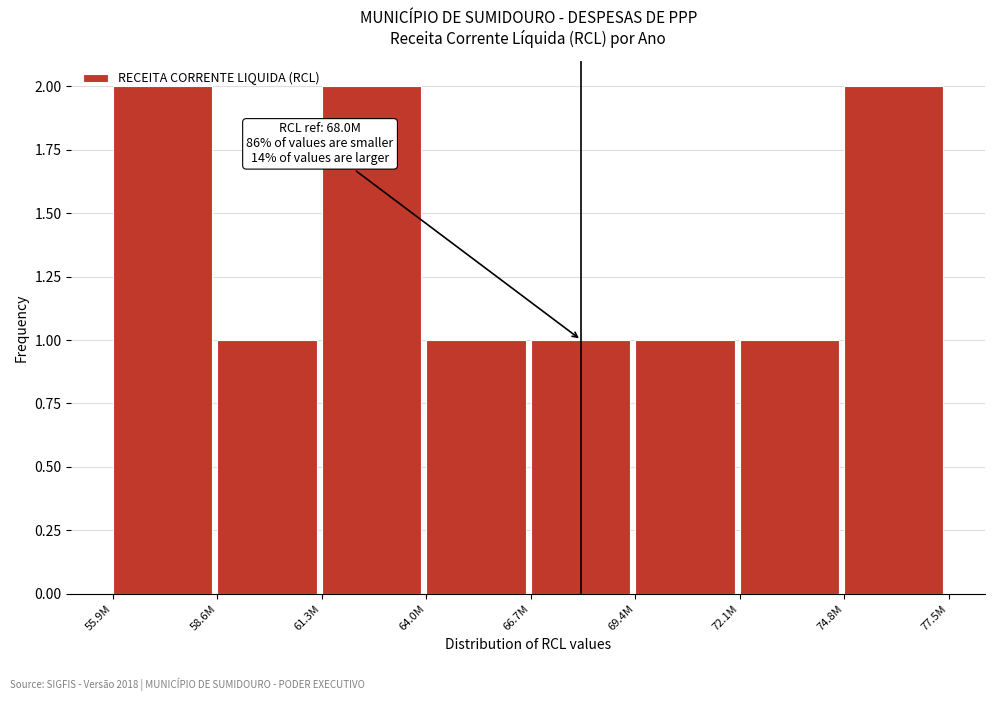

True or false: the data shows 2 at 74.8M.

True